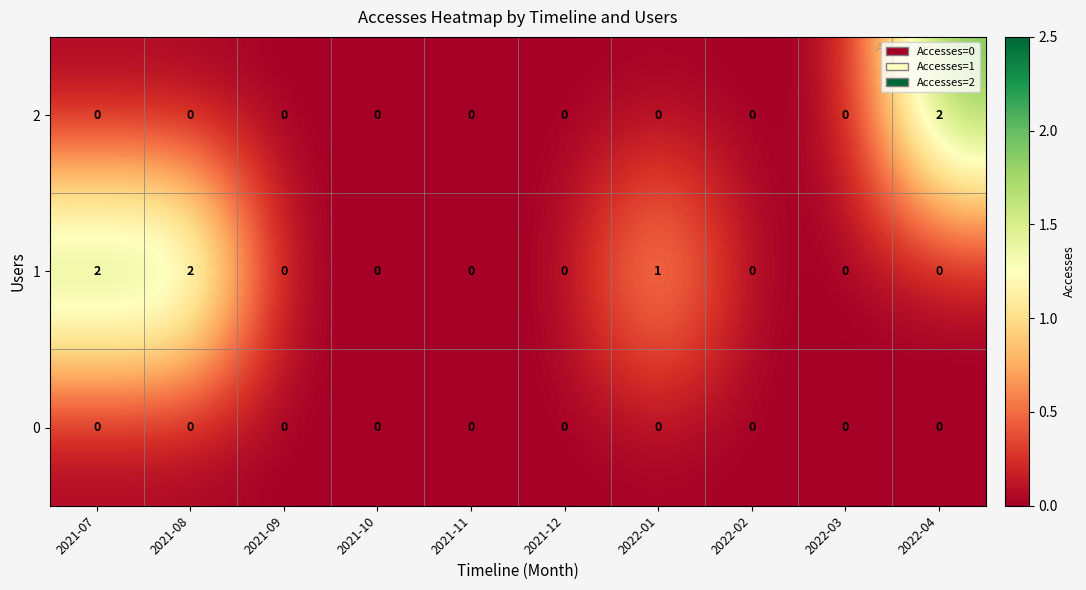

How many data points does each series have?

10